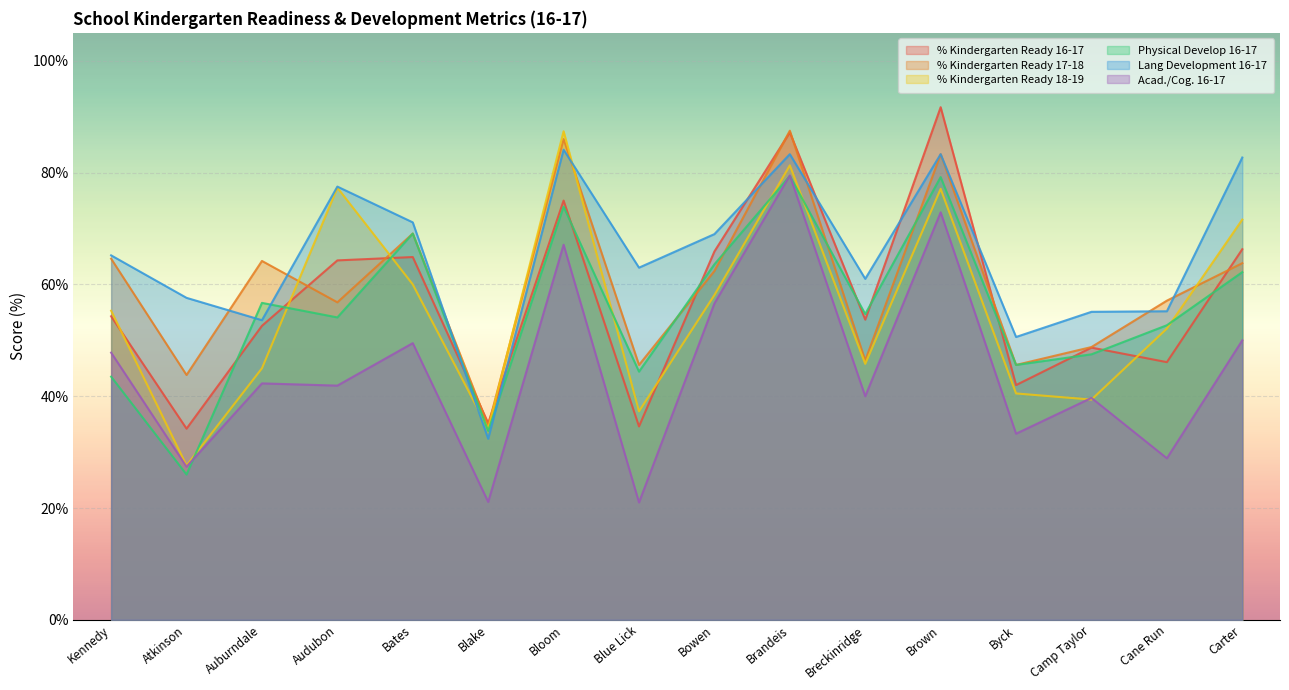

What are all the series names shown in the legend?

% Kindergarten Ready 16-17, % Kindergarten Ready 17-18, % Kindergarten Ready 18-19, Physical Develop 16-17, Lang Development 16-17, Acad./Cog. 16-17